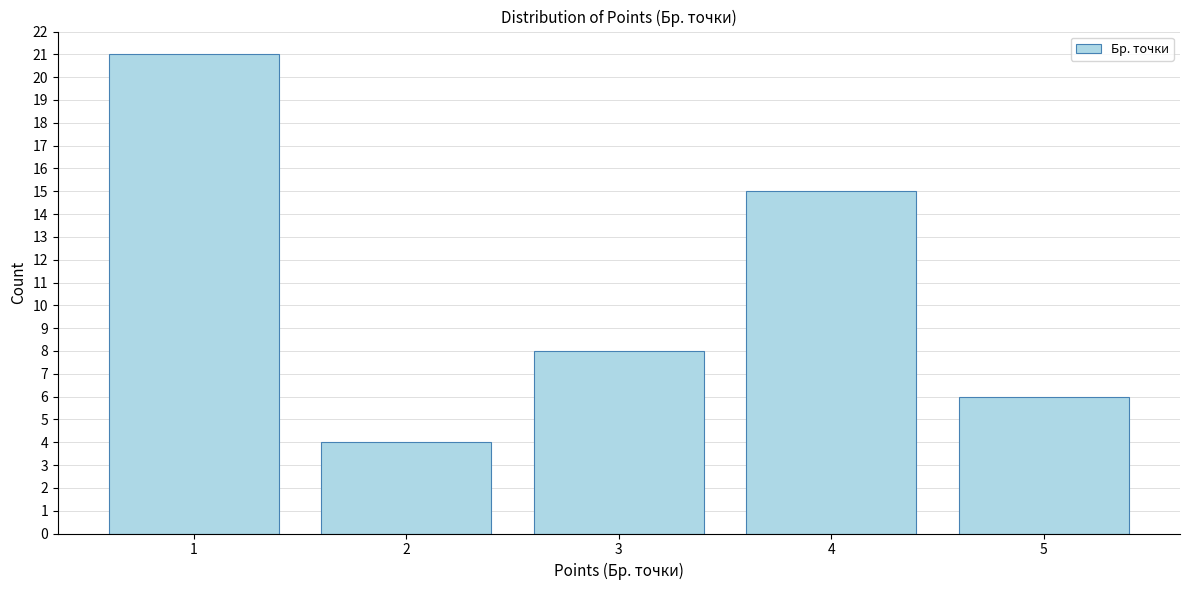

Reading left to right, list all the values displayed in this chart.

1=21	2=4	3=8	4=15	5=6